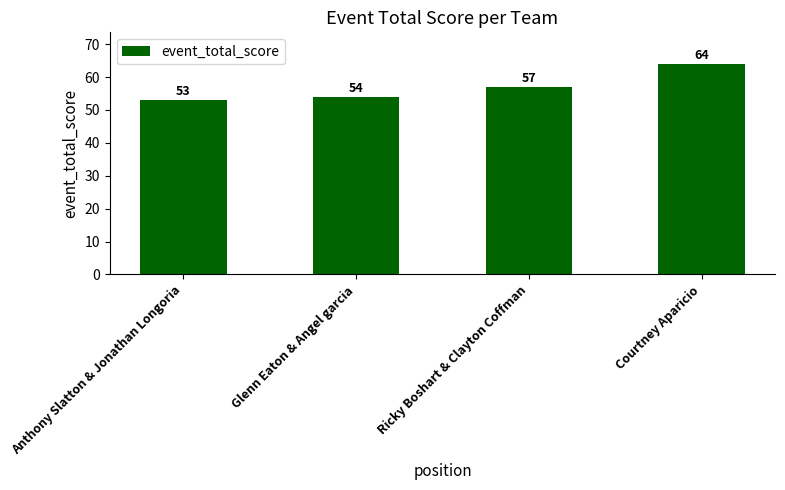

What position from the left is Ricky Boshart & Clayton Coffman?

3